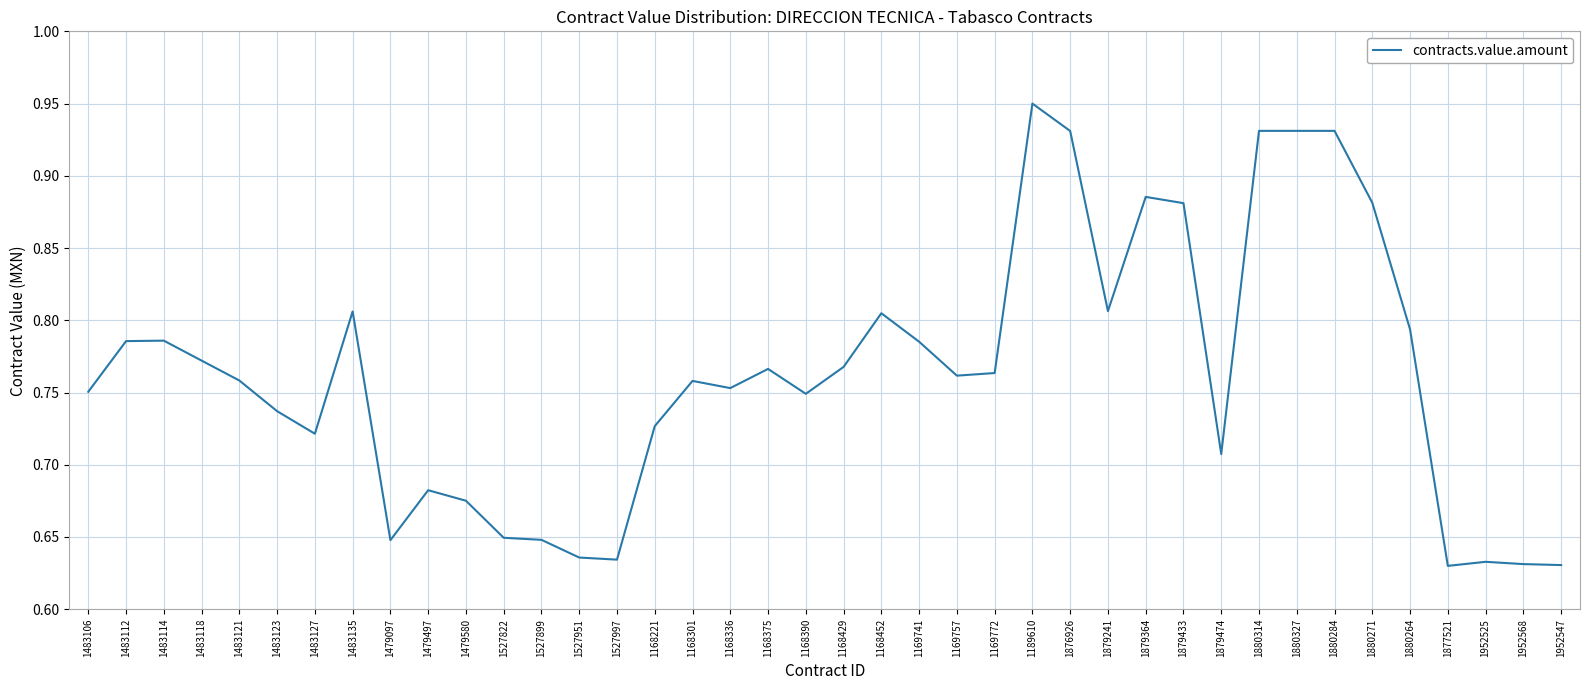

At which category does the chart reach its peak across all series?

1189610